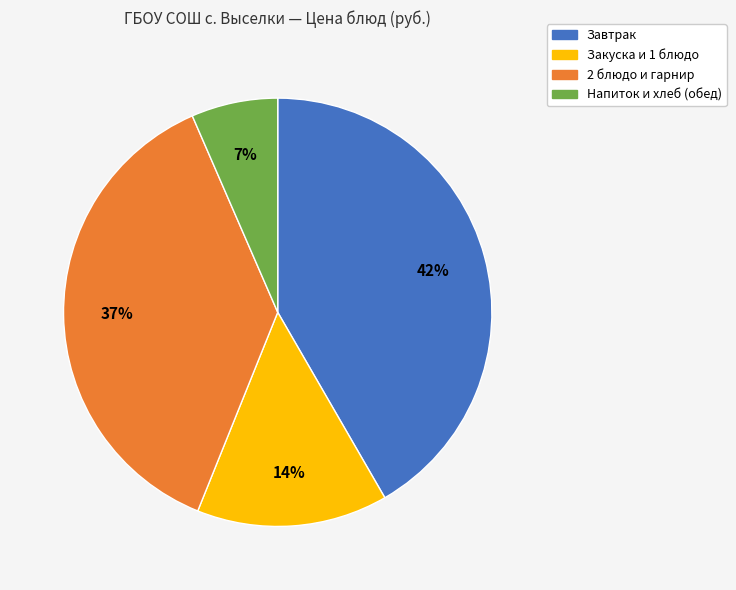

To the nearest percent, what percentage of the pie is Напиток и хлеб (обед)?

7%